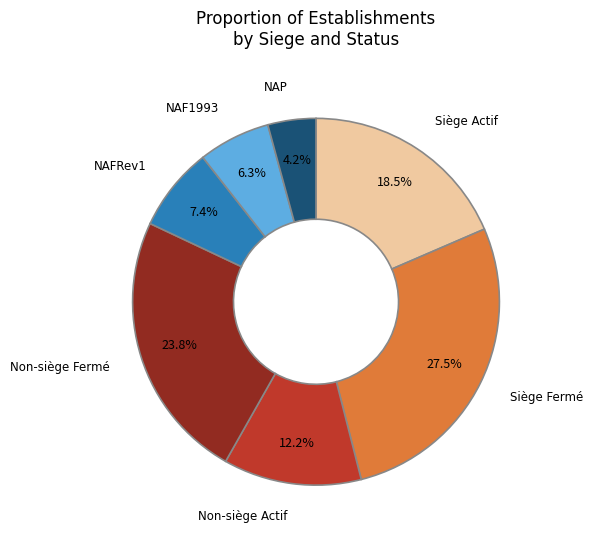

Which has a higher value, Non-siège Fermé or Siège Fermé?

Siège Fermé